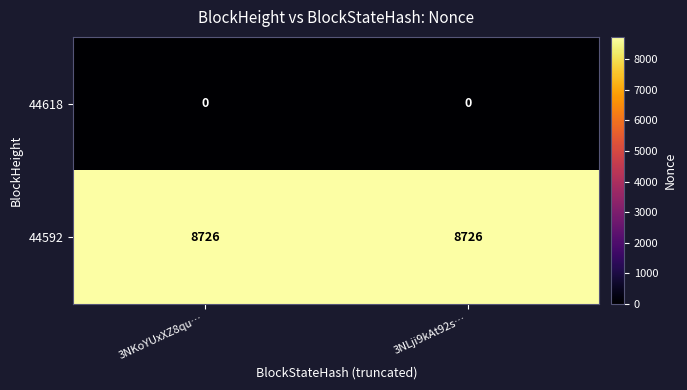

Read the 44592 value at 3NLji9kAt92s….

8726